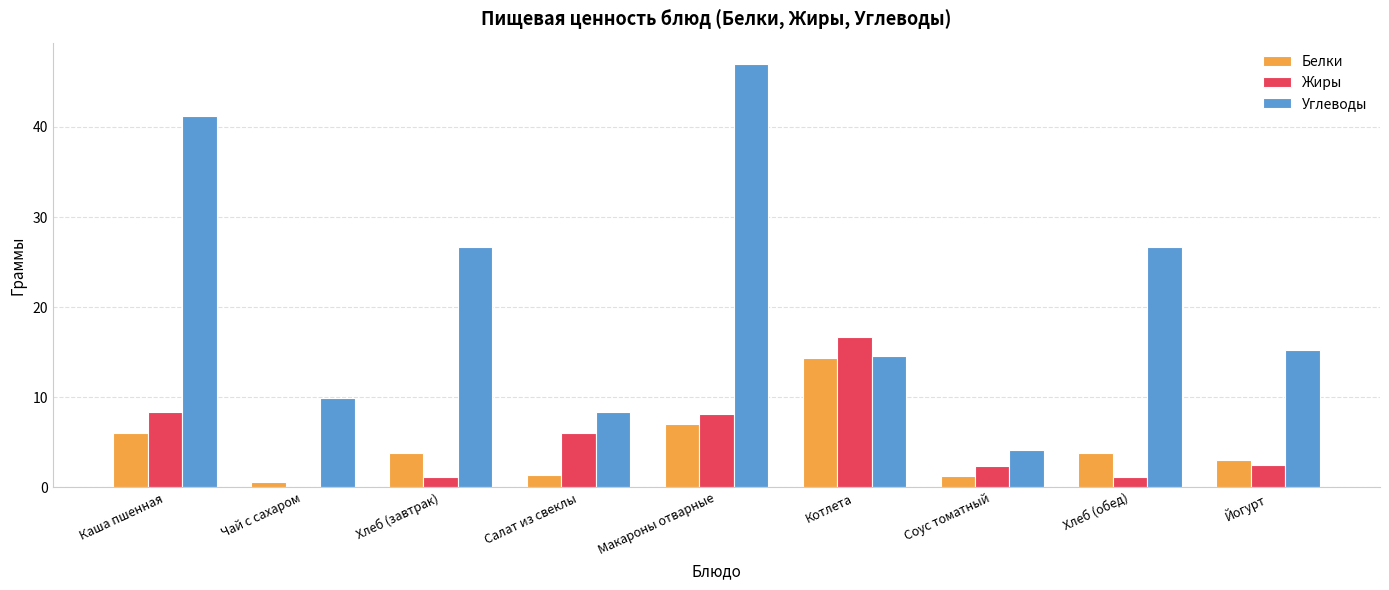

What is the total value across all series at Котлета?

45.5